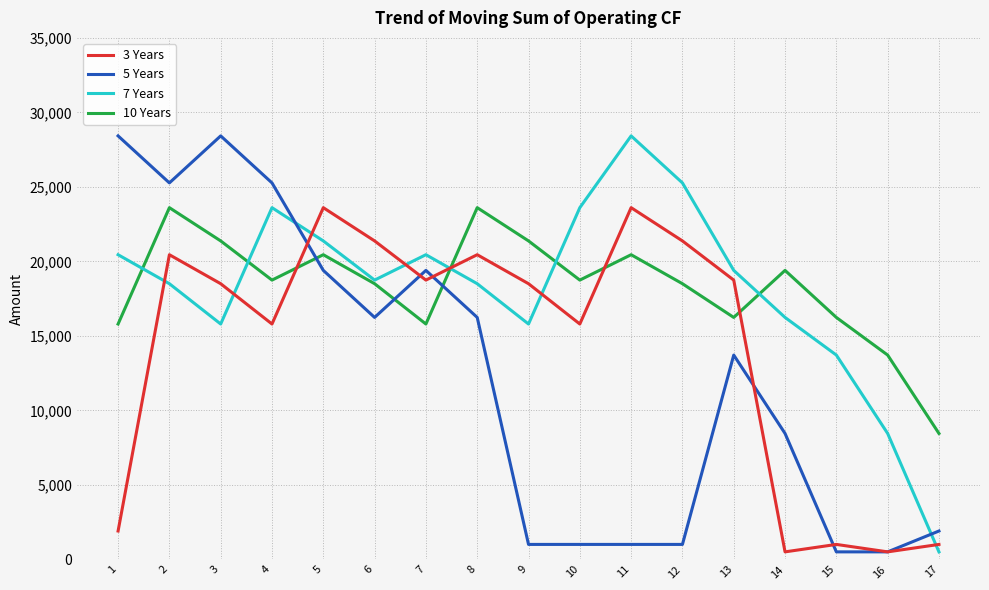

What is the difference between the highest and lowest values at 16?

13210